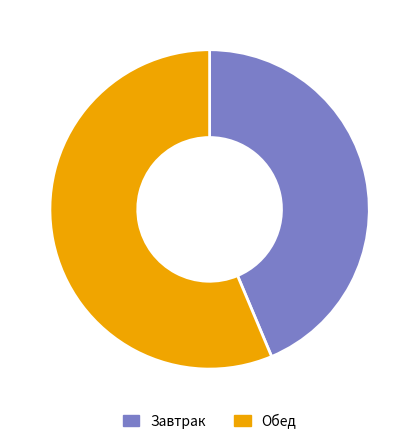

Count the number of slices in the pie.

2